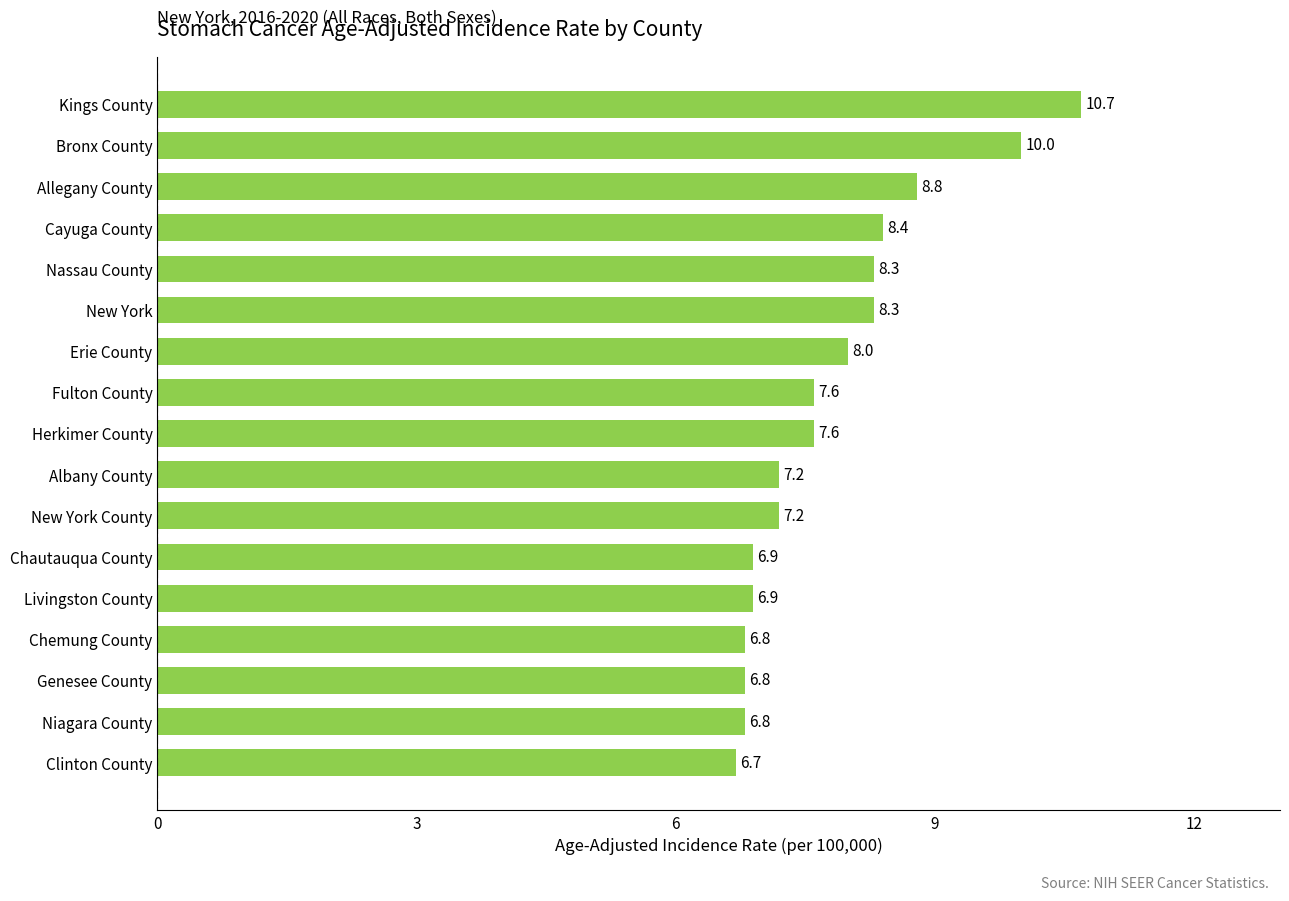

Which label corresponds to the smallest value in the chart?

Clinton County